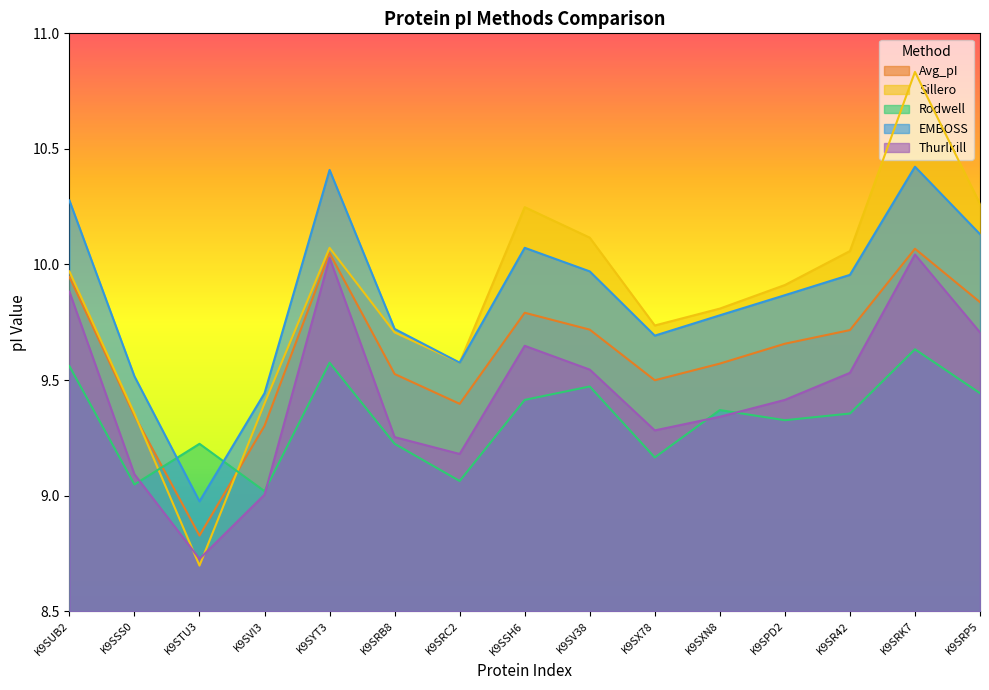

At which category is the sum across all series the highest?

K9SRK7